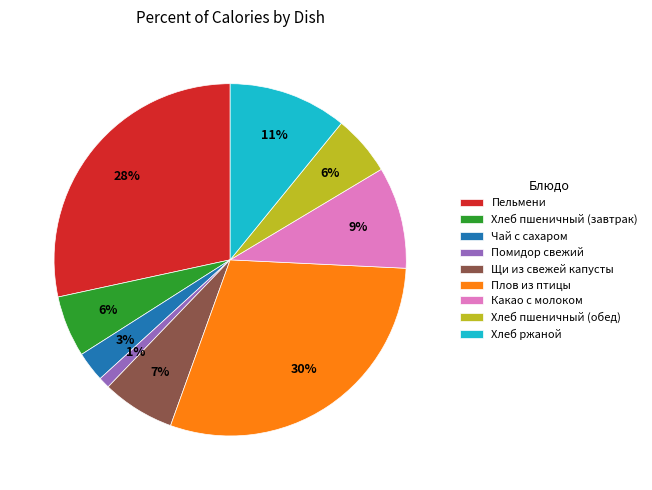

What is the smallest slice in the pie chart?

Помидор свежий